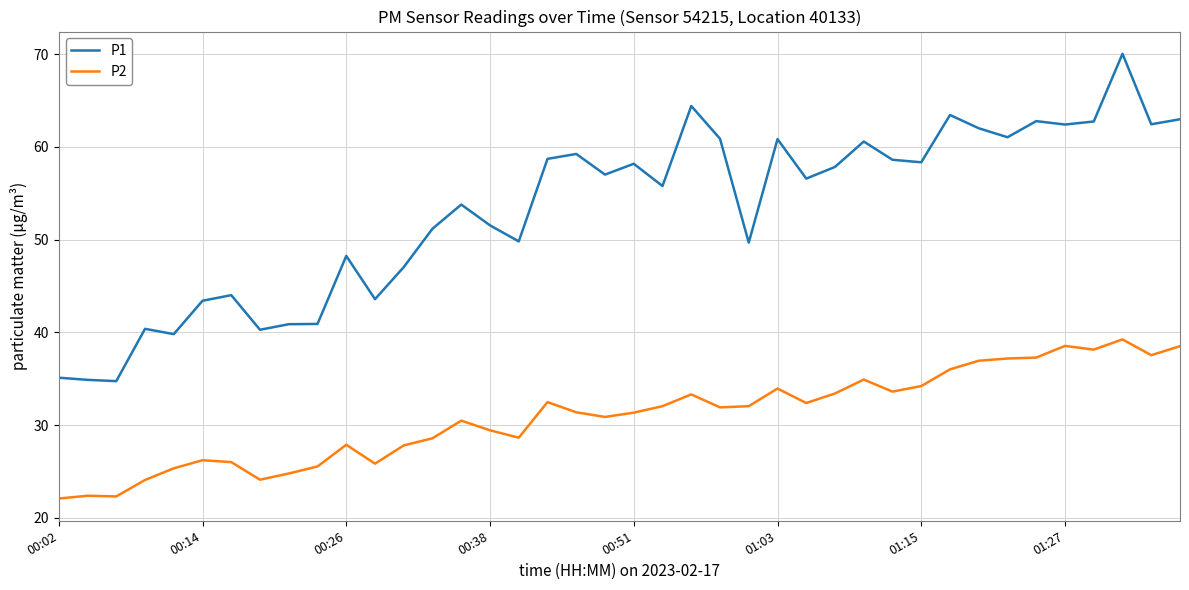

Rank the series by their average value, from highest to lowest.

P1, P2